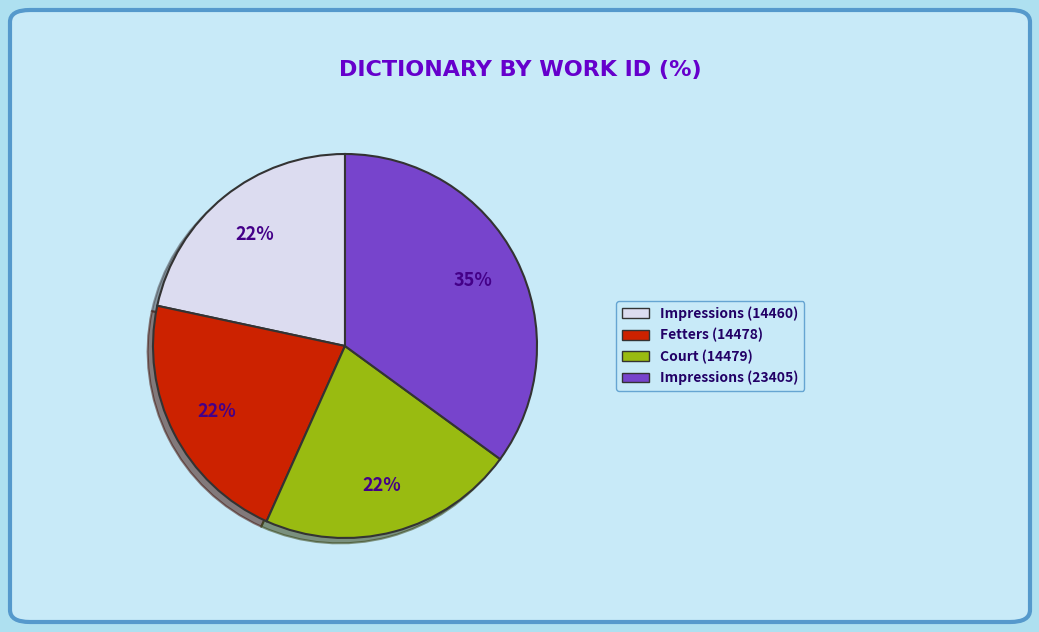

How many segments does this pie chart have?

4